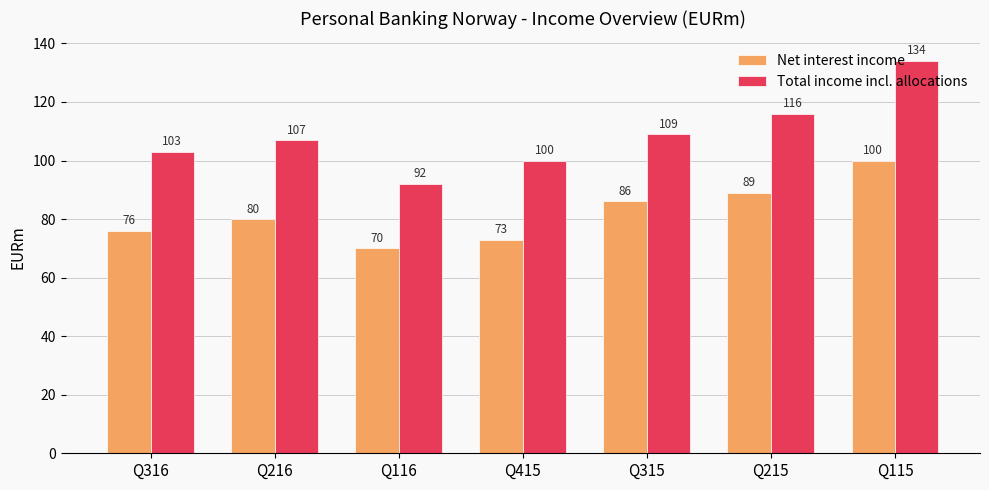

Reading right to left, transcribe all the data shown in this chart.

Net interest income: Q115=100	Q215=89	Q315=86	Q415=73	Q116=70	Q216=80	Q316=76
Total income incl. allocations: Q115=134	Q215=116	Q315=109	Q415=100	Q116=92	Q216=107	Q316=103